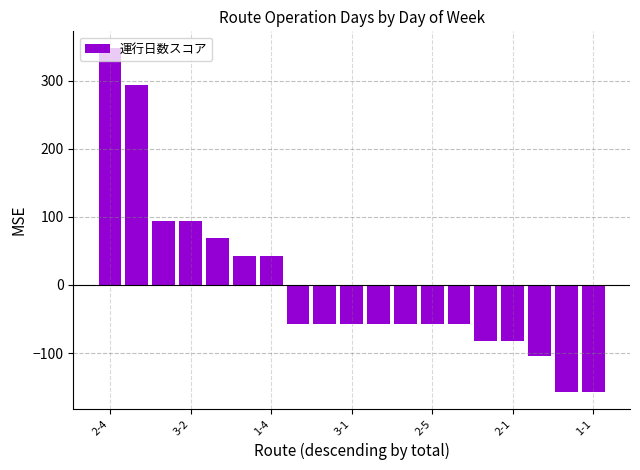

Are the bars horizontal?

No